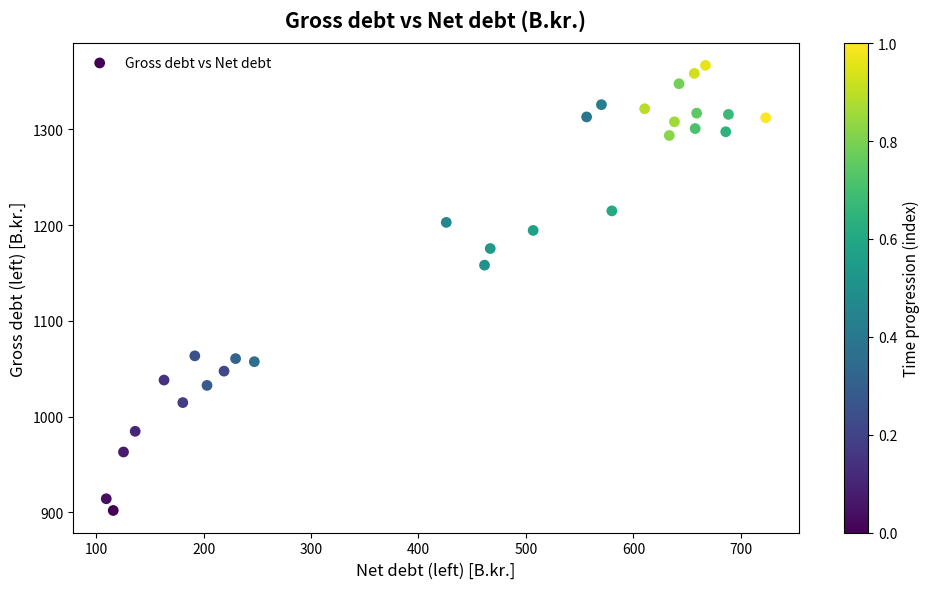

What is the range of X values (max minus min)?

613.7